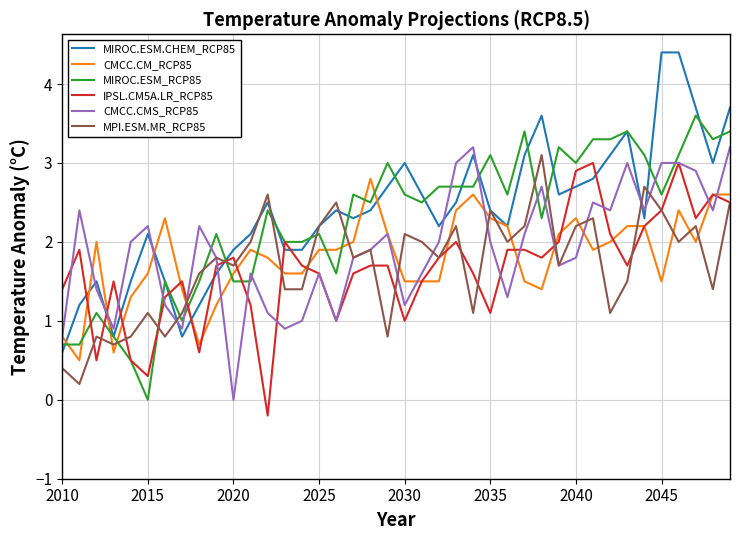

Which series has the largest range (max minus min)?

MIROC.ESM.CHEM_RCP85